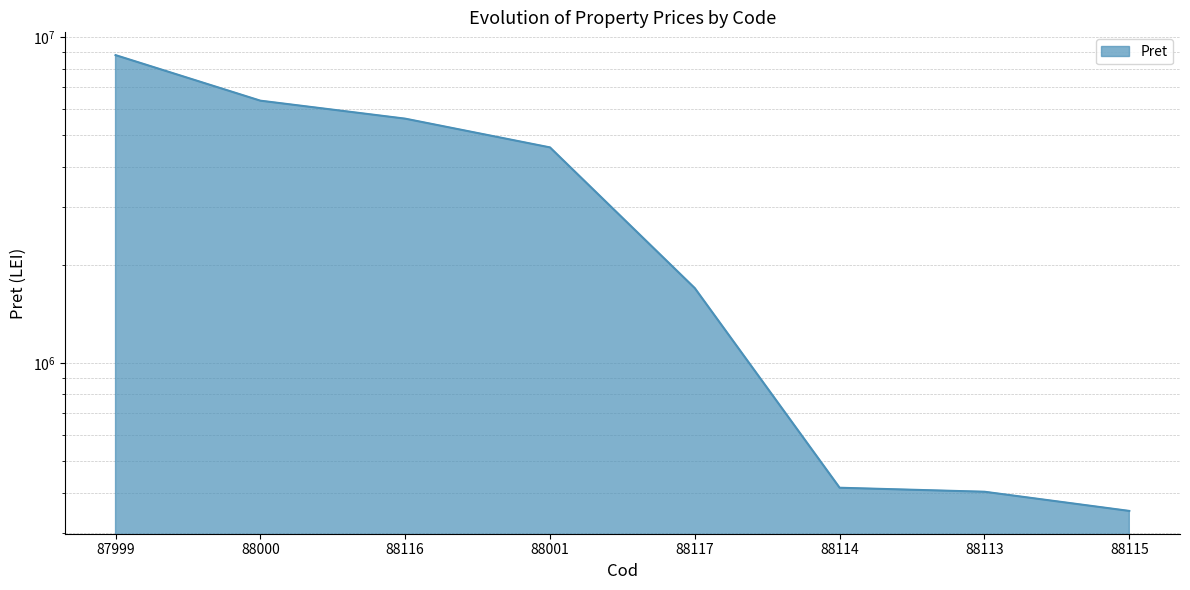

What is the sum of the values at 88115 and 88116?

5966279